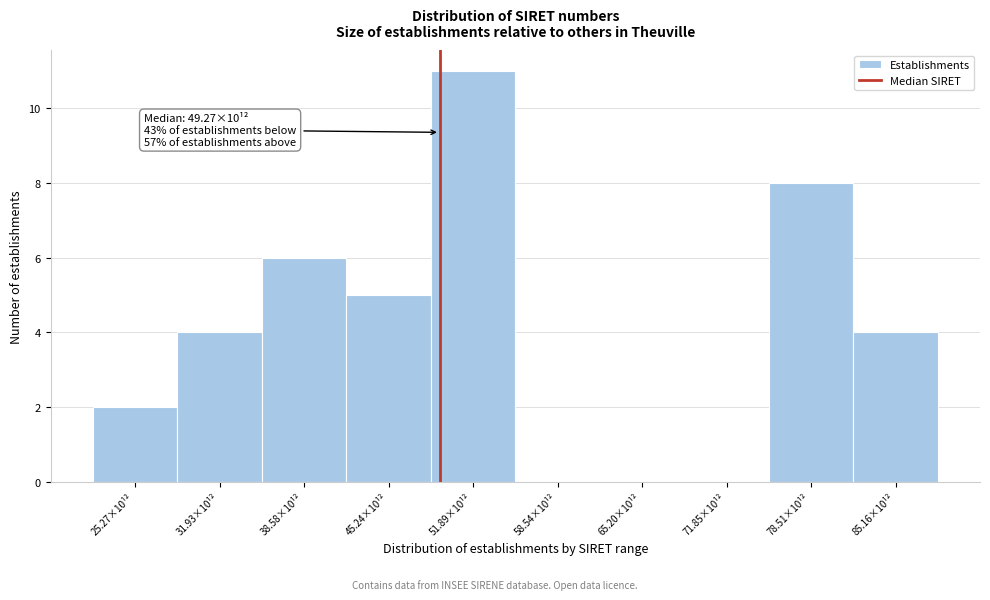

Reading left to right, what are all the values shown in this chart?

25.27×10¹²=2	31.93×10¹²=4	38.58×10¹²=6	45.24×10¹²=5	51.89×10¹²=11	58.54×10¹²=0	65.20×10¹²=0	71.85×10¹²=0	78.51×10¹²=8	85.16×10¹²=4